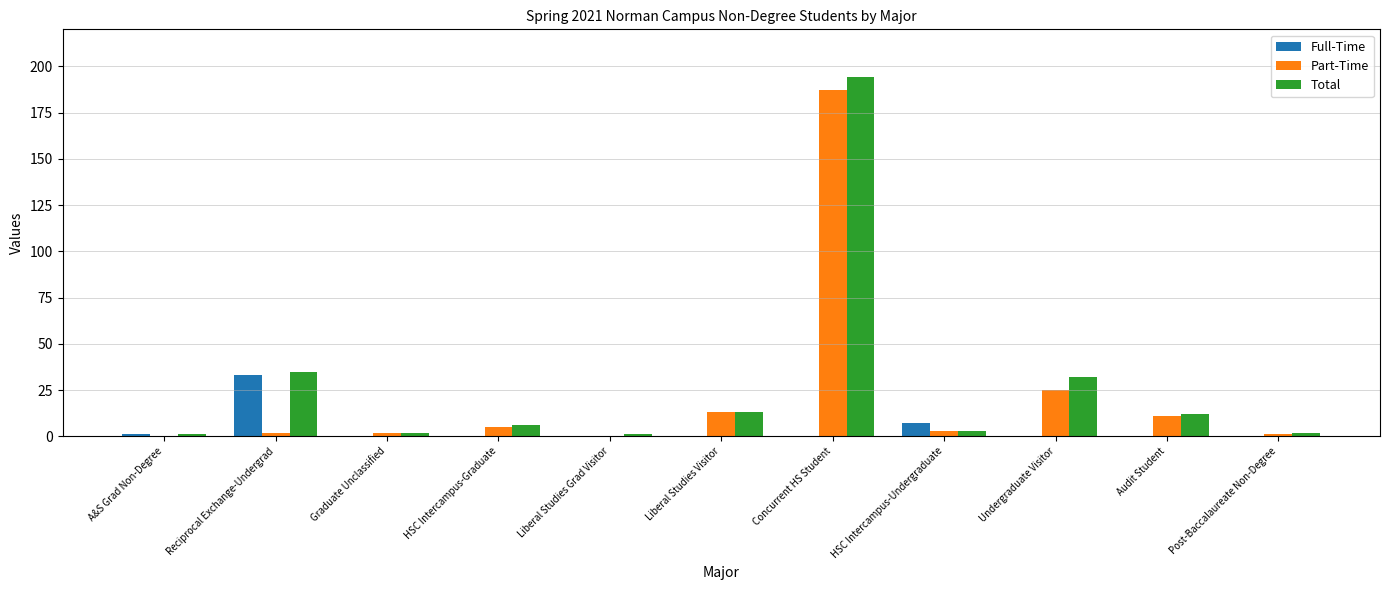

What is the greatest value displayed?

194